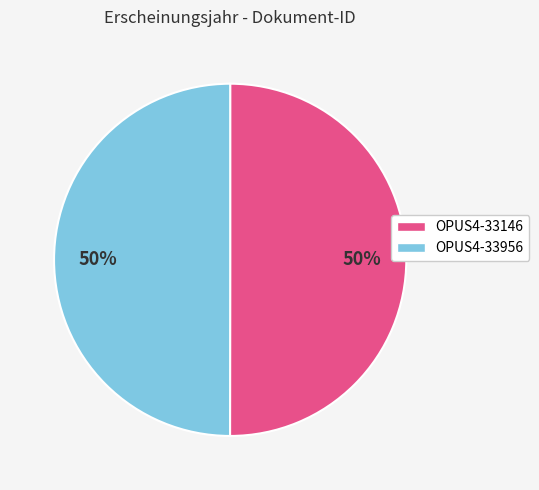

To the nearest percent, what is the combined percentage of OPUS4-33956 and OPUS4-33146?

100%